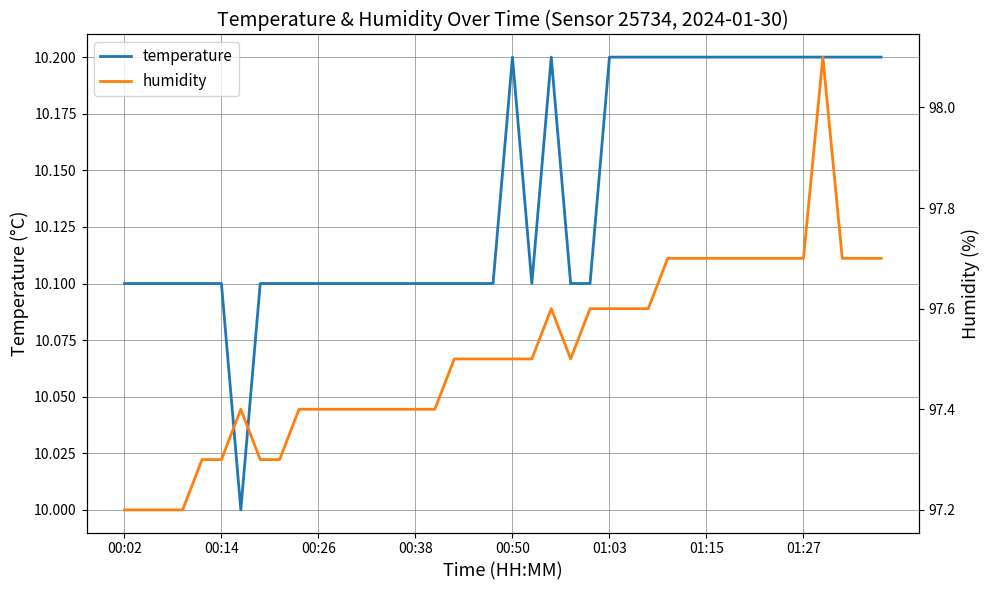

The temperature series shows 10.2 at 00:50. True or false?

True